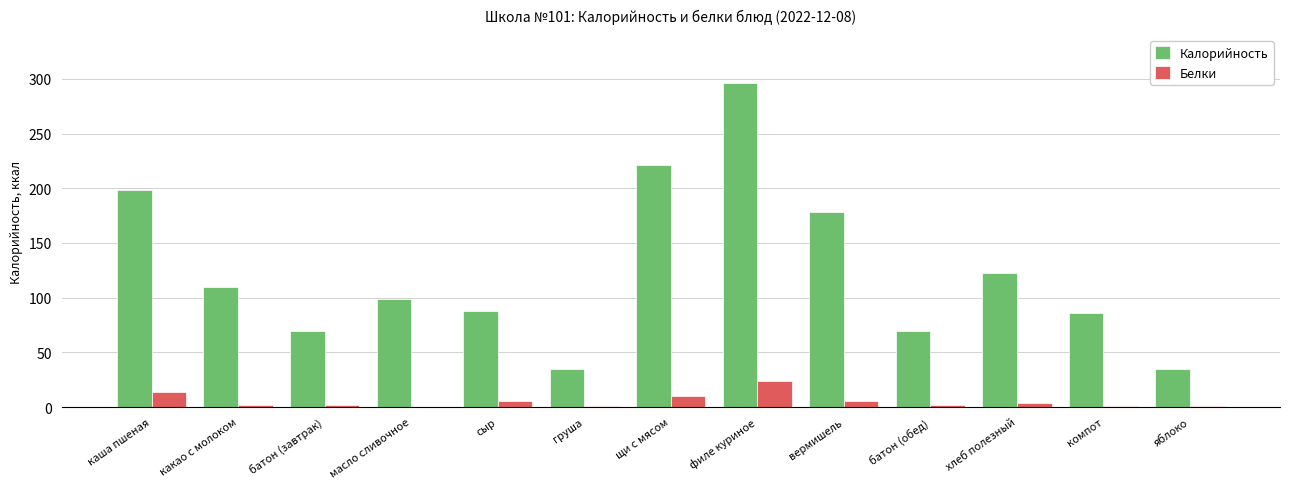

Read the Белки value at масло сливочное.

0.1